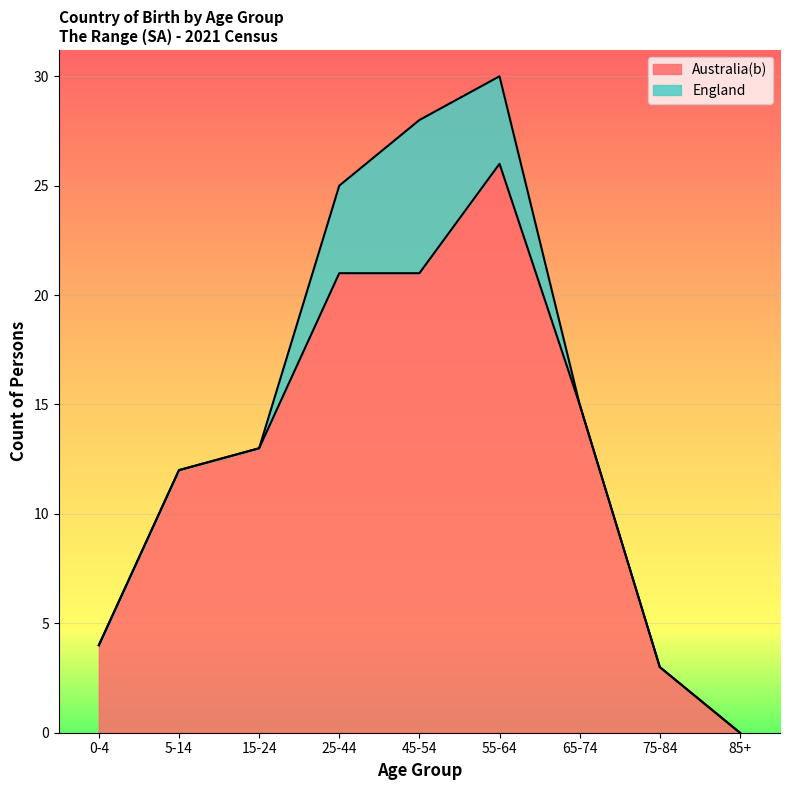

Reading right to left, what are all the values shown in this chart?

85+=0	75-84=3	65-74=15	55-64=26	45-54=21	25-44=21	15-24=13	5-14=12	0-4=4